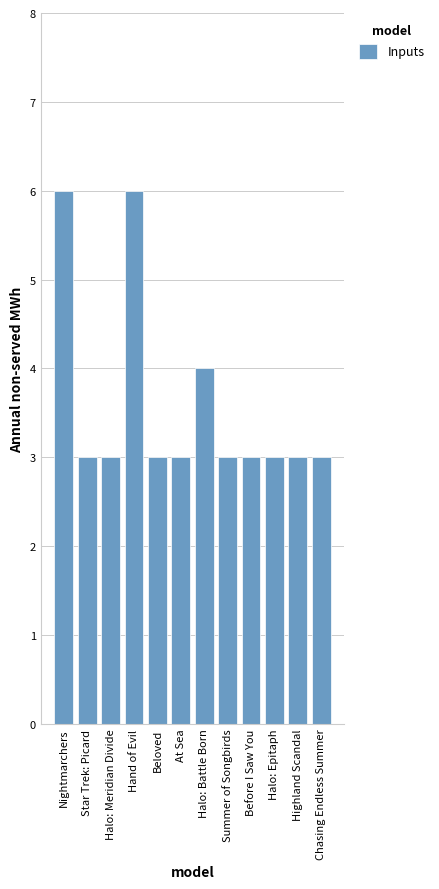

The value at Nightmarchers is 6. True or false?

True